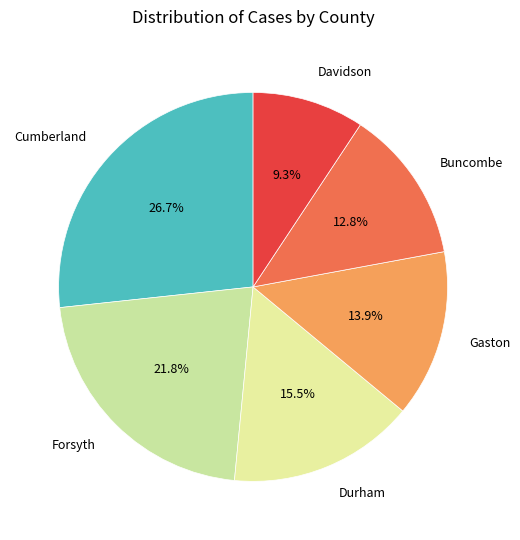

True or false: Gaston accounts for 14% of the total.

True